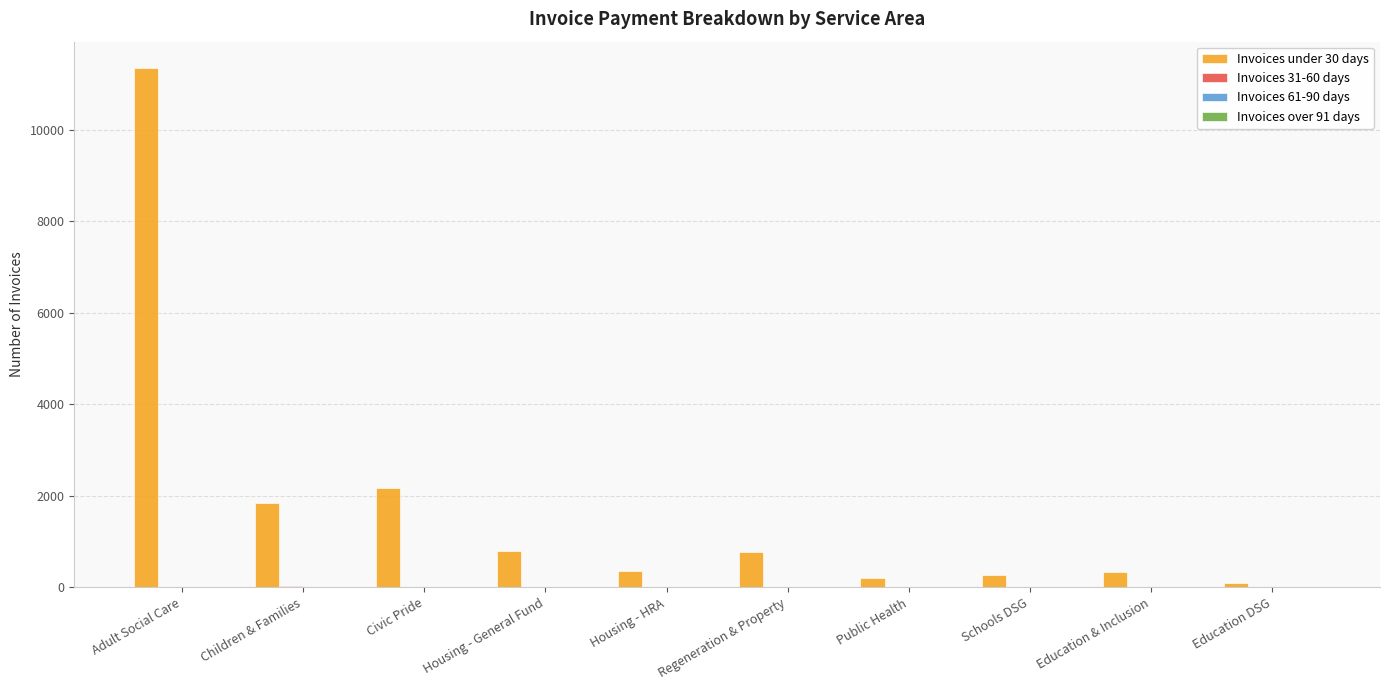

Which category has the highest value across all series?

Adult Social Care